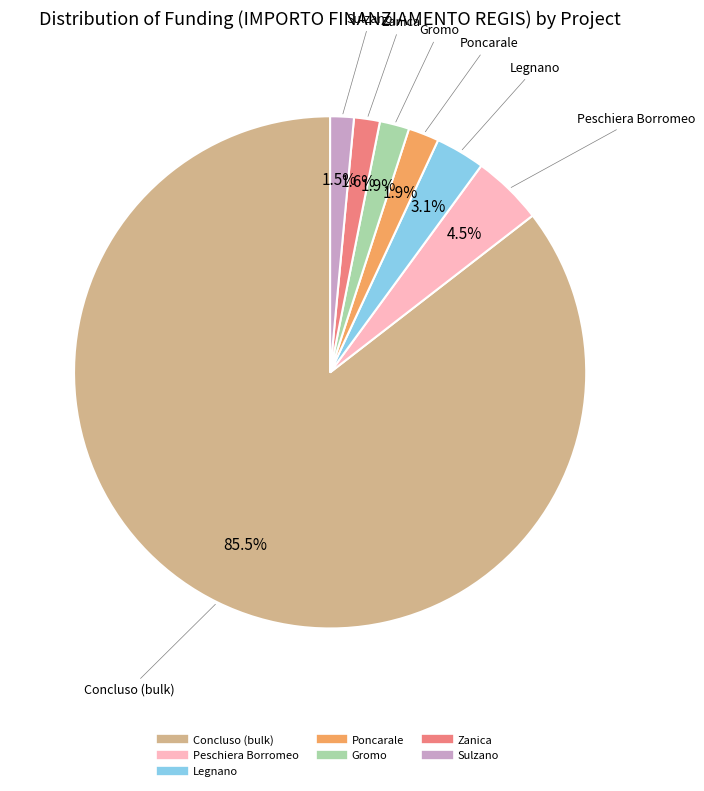

Is there a majority slice in this chart?

Yes